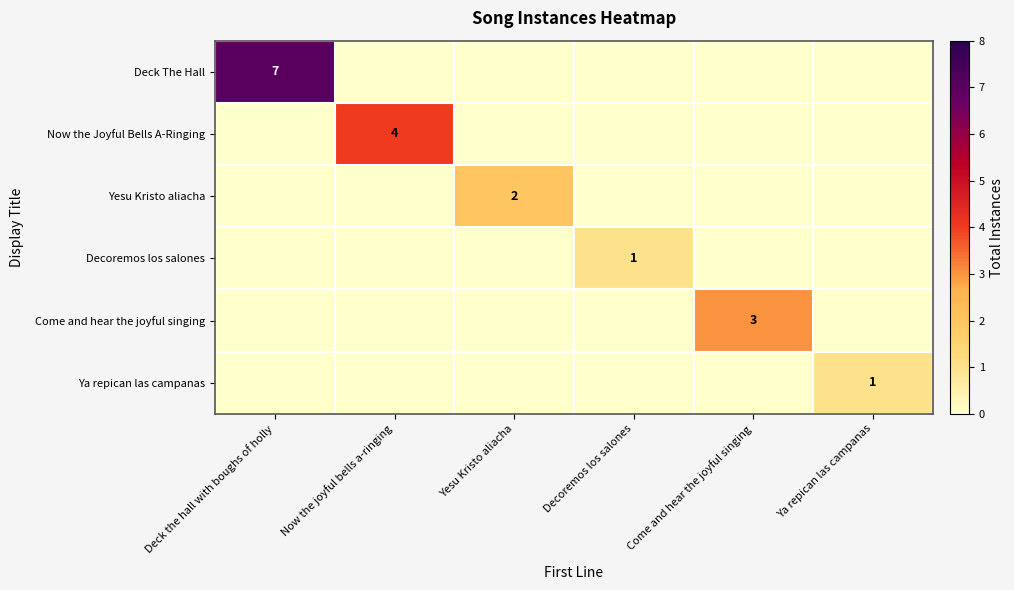

The value of Decoremos los salones at Decoremos los salones is 1. True or false?

True